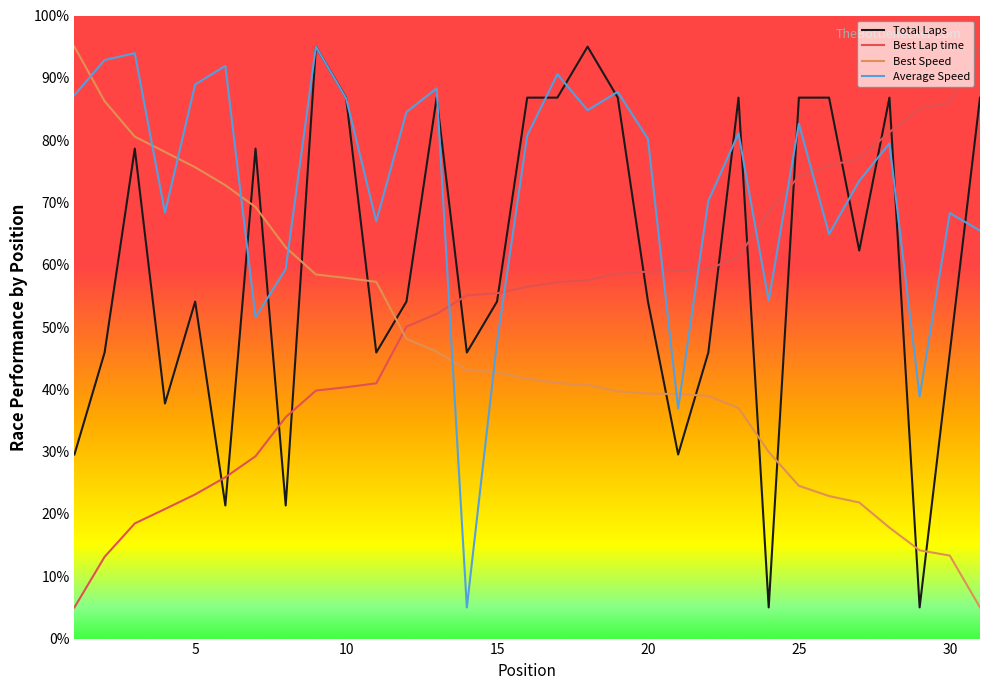

What is the highest value of the Best Lap time series?

95.0